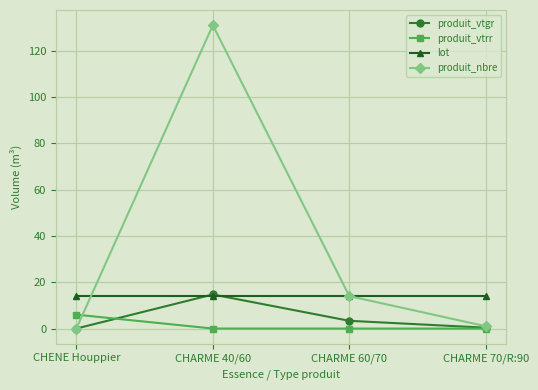

Does the chart display data point markers on the line(s)?

Yes